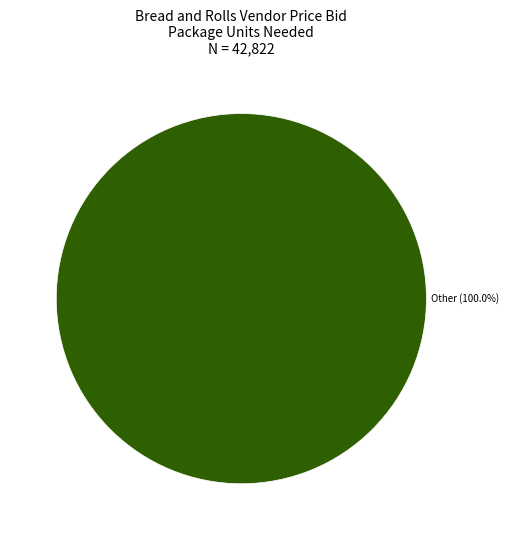

Is there a majority slice in this chart?

Yes